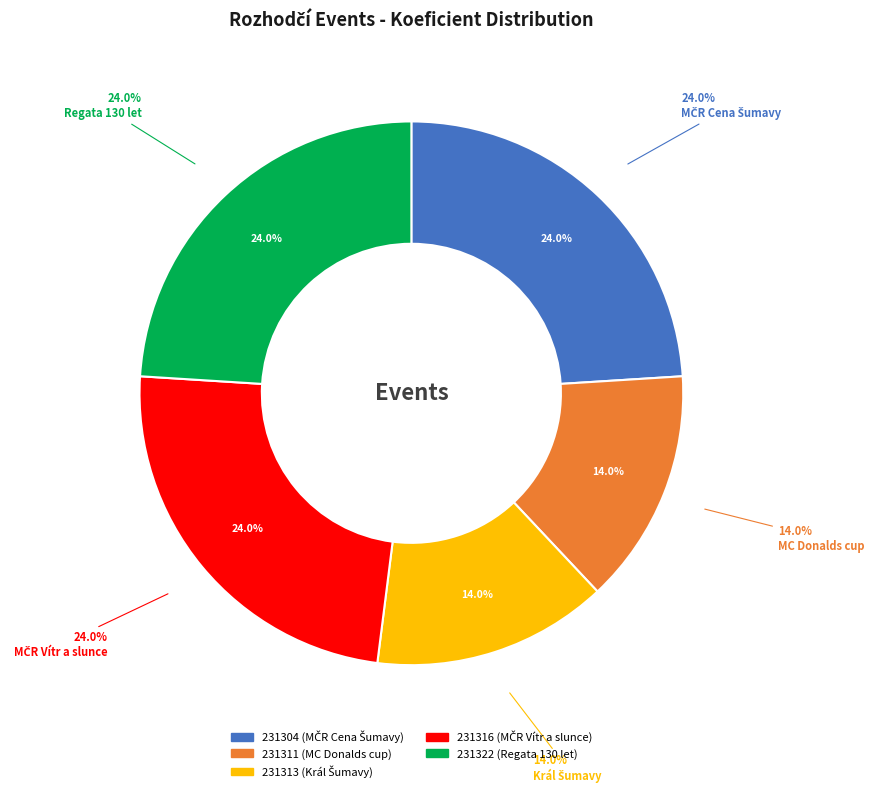

Which has a higher value, 231311 or 231322?

231322